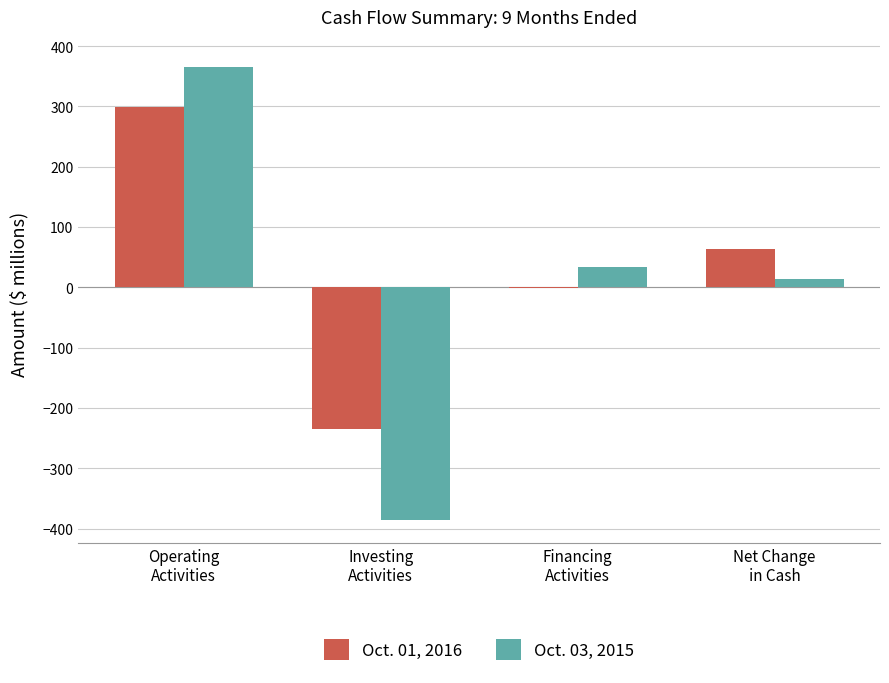

At which label is Oct. 01, 2016 closest to 32?

Net Change
in Cash